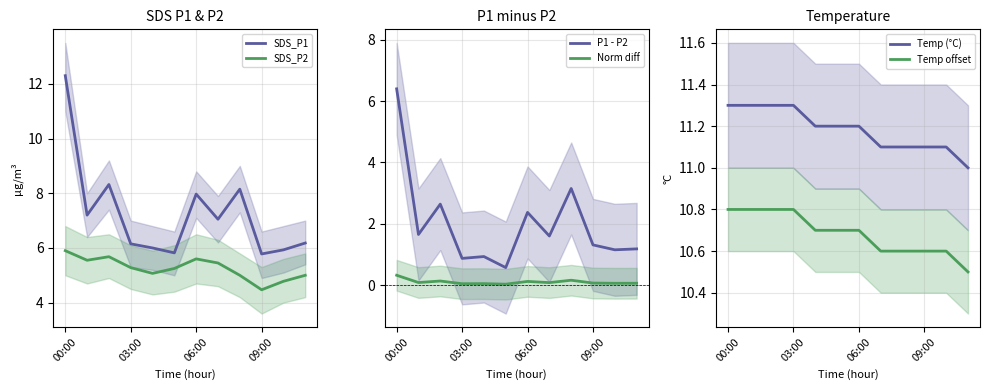

At which label is Norm diff closest to 0?

5